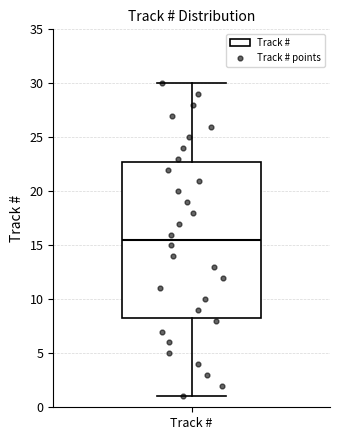

Transcribe this box plot: give where the median line is, the range the box spans, and where the two whiskers end, as read against the y-axis. The values are not printed on the chart, so give them approximately, as read against the axis.

median 15.5, box 8.5 to 23.0, whiskers 1.0 to 30.0